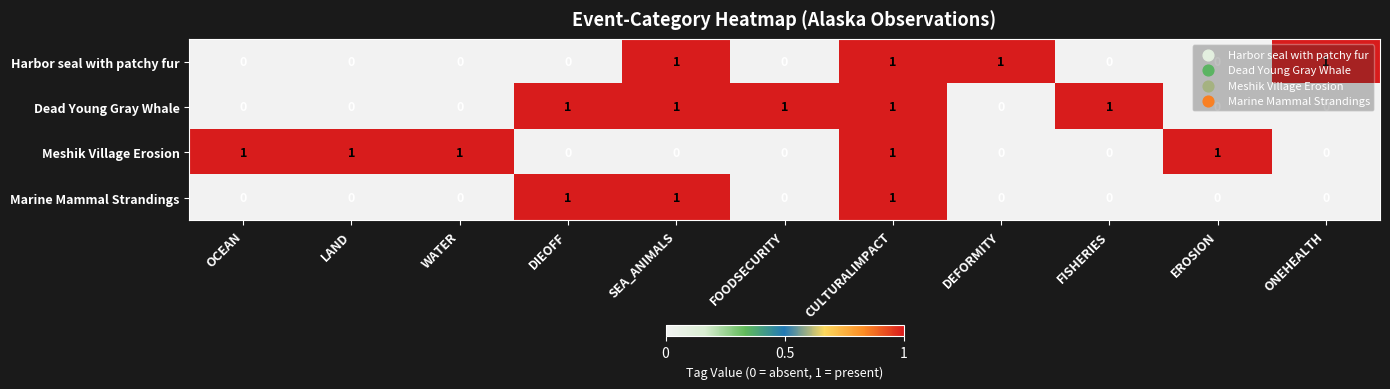

At how many categories does at least one series exceed 0?

11